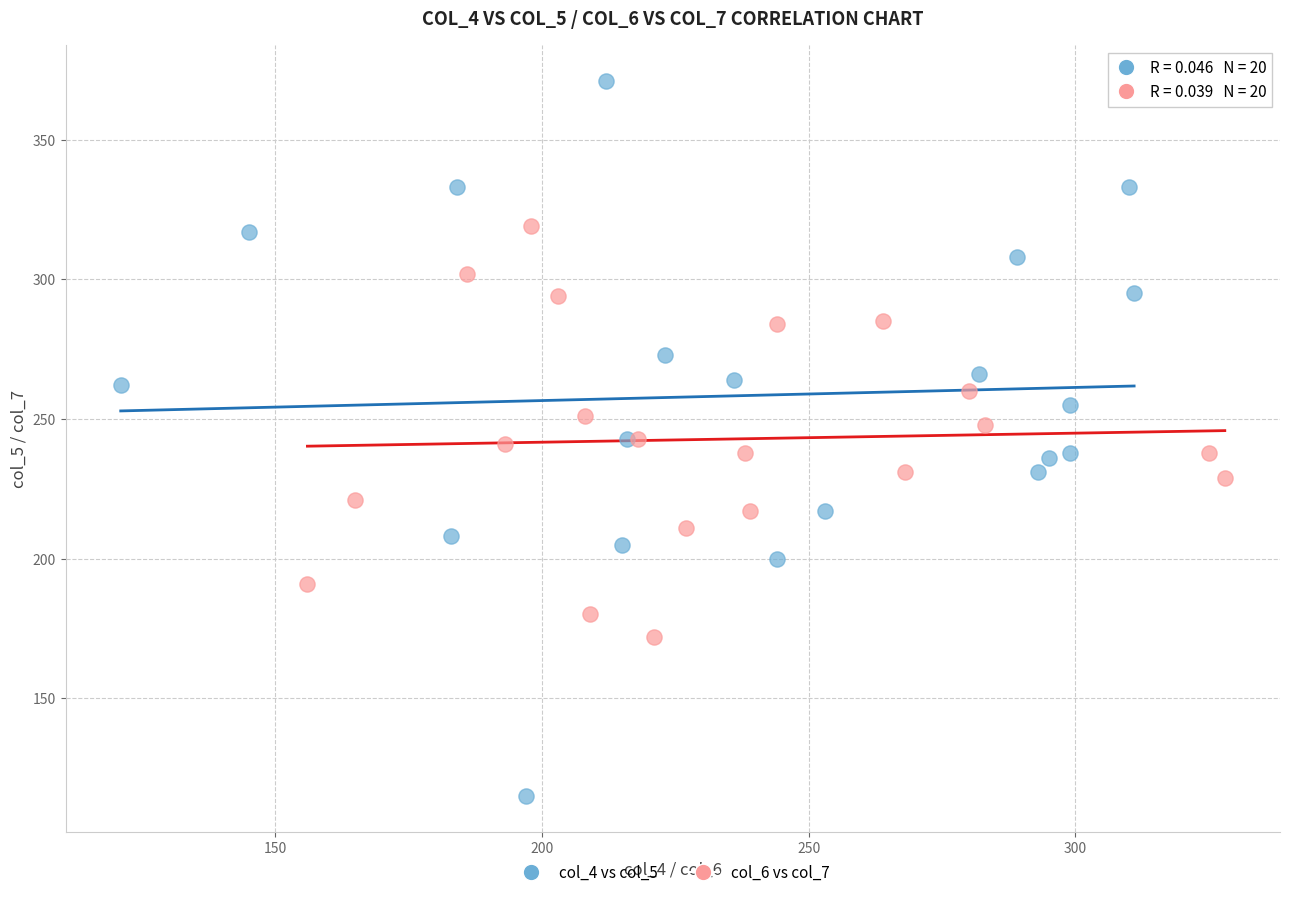

What are all the series names shown in the legend?

col_4 vs col_5, col_6 vs col_7